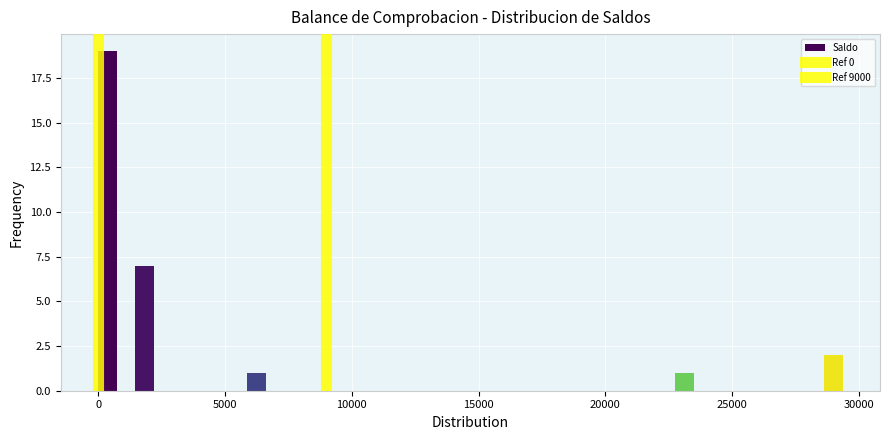

Read against the x-axis, roughly where is the centre of the tallest bar?

500